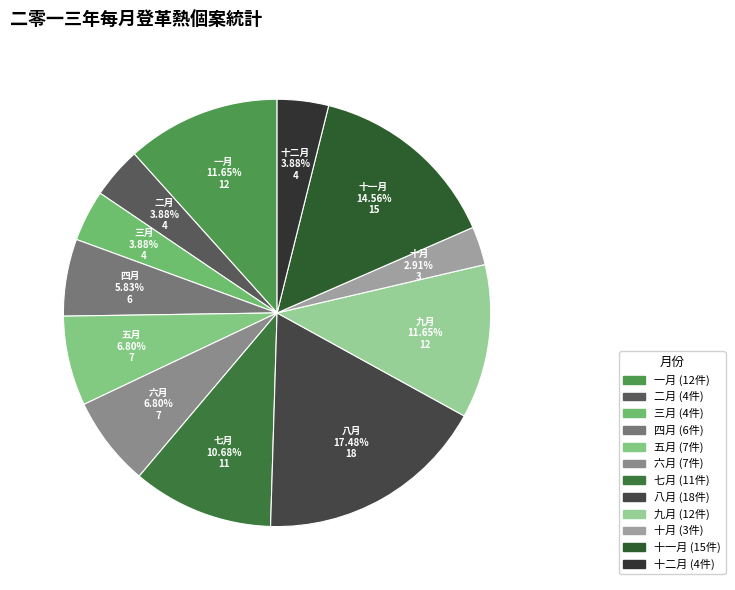

What is the largest slice in the pie chart?

八月